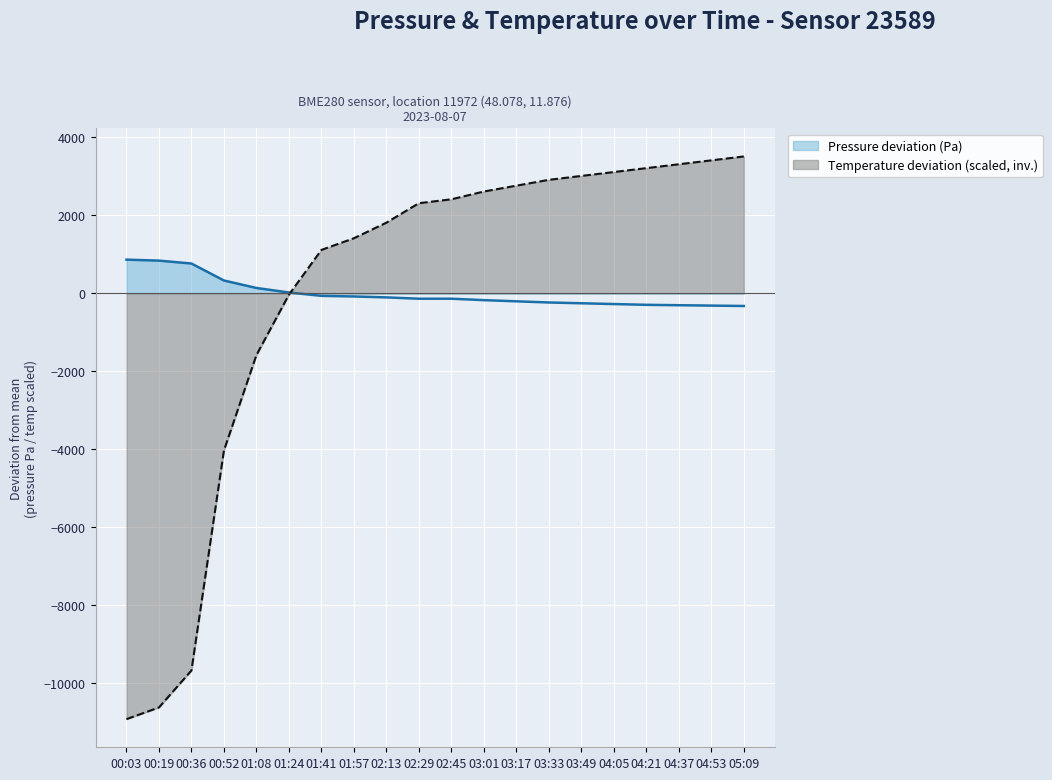

After their last crossing, which series has the higher values: temperature (inverted scaled) or pressure?

temperature (inverted scaled)